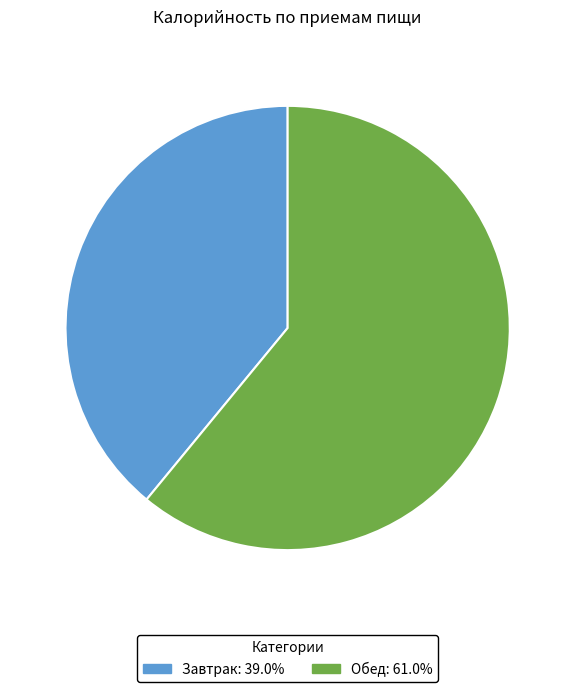

The Обед slice represents 68% of the pie. True or false?

False